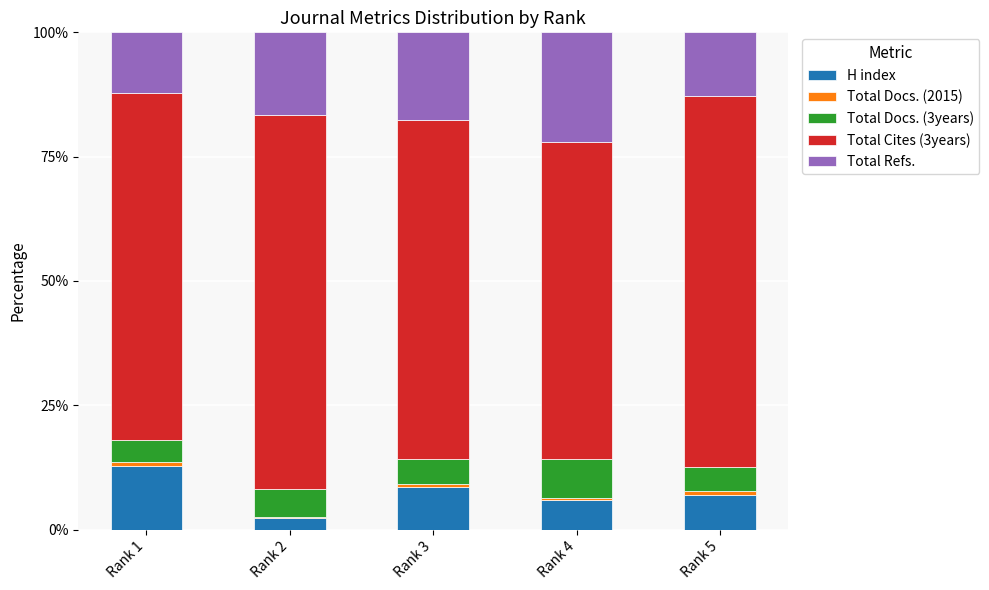

Which category has the highest value in the H index series?

Rank 1